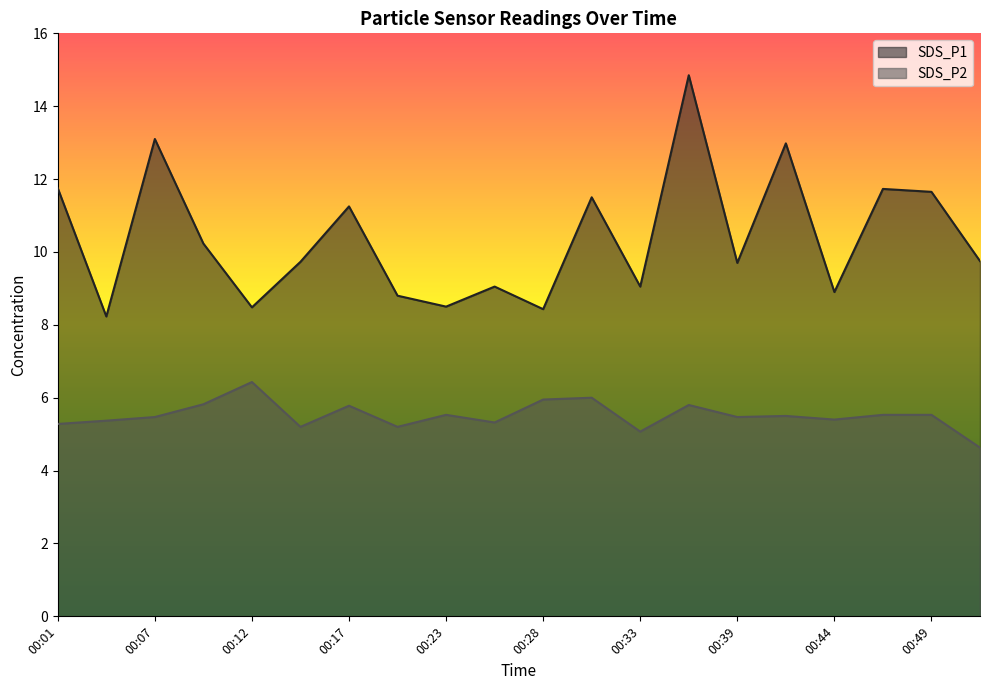

How many values in the SDS_P1 series exceed 9?

14